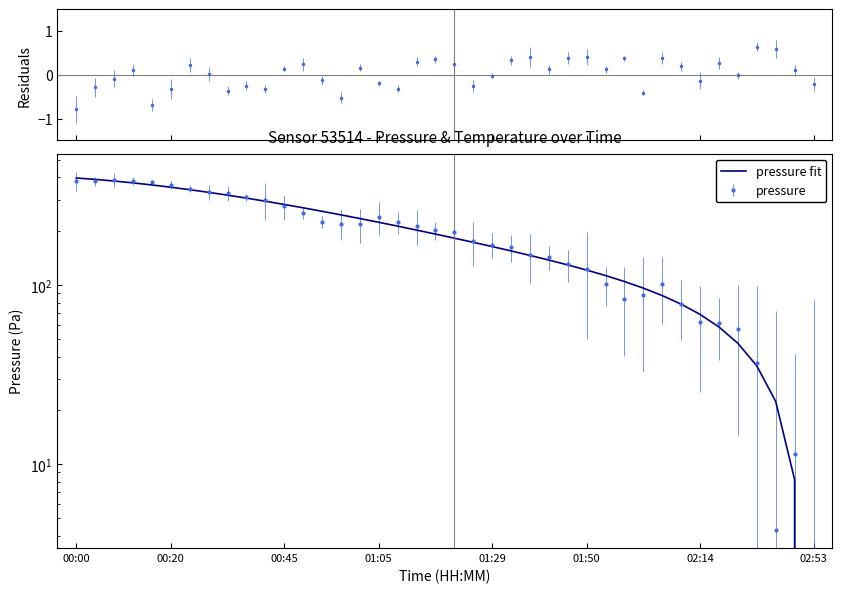

What position from the right is 31?

9